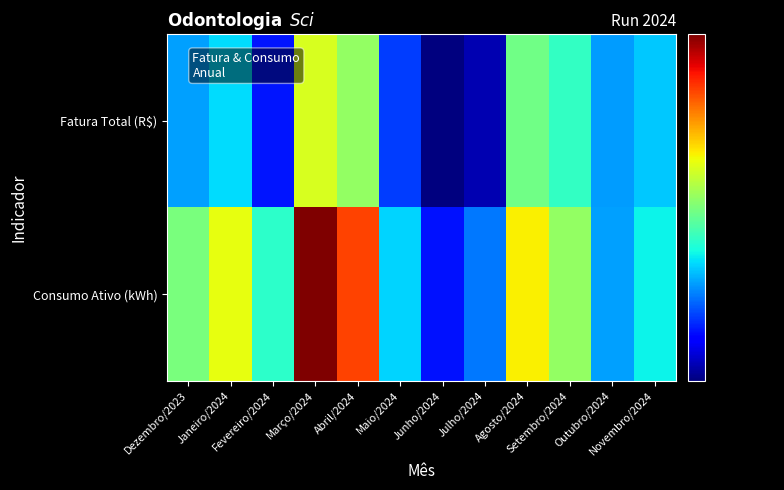

Reading left to right, transcribe all the data shown in this chart.

Fatura Total (R$): Dezembro/2023=15949.7	Janeiro/2024=16801.5	Fevereiro/2024=14214.7	Março/2024=21092.0	Abril/2024=19645.3	Maio/2024=14696.3	Junho/2024=12585.4	Julho/2024=13064.9	Agosto/2024=18979.9	Setembro/2024=17822.3	Outubro/2024=15916.6	Novembro/2024=16514.9
Consumo Ativo (kWh): Dezembro/2023=19147.0	Janeiro/2024=21399.0	Fevereiro/2024=17684.0	Março/2024=29217.0	Abril/2024=25515.0	Maio/2024=16666.0	Junho/2024=14213.0	Julho/2024=15480.0	Agosto/2024=21853.0	Setembro/2024=19636.0	Outubro/2024=15980.0	Novembro/2024=17092.0